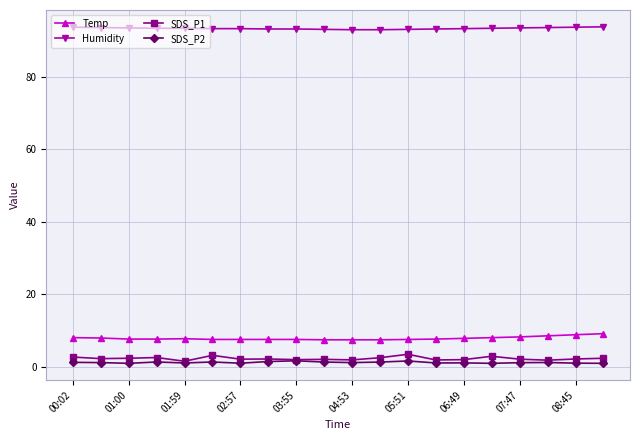

Rank the series by their maximum value, from lowest to highest.

SDS_P2, SDS_P1, Temp, Humidity